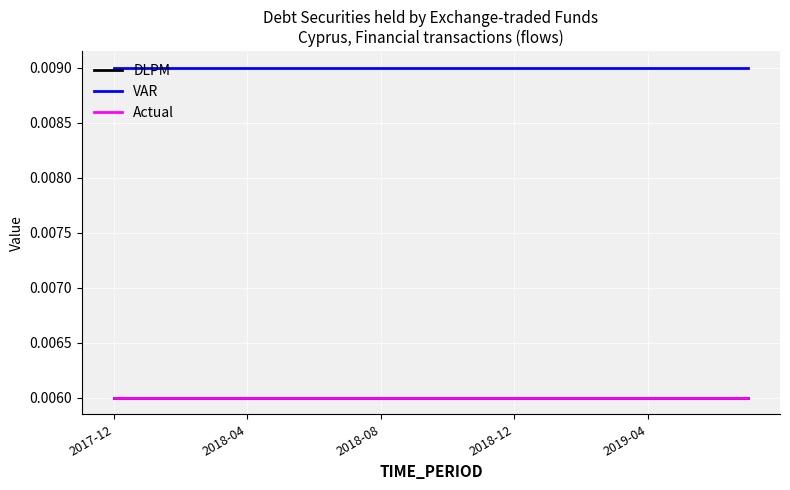

Which series has the widest spread of values?

DLPM